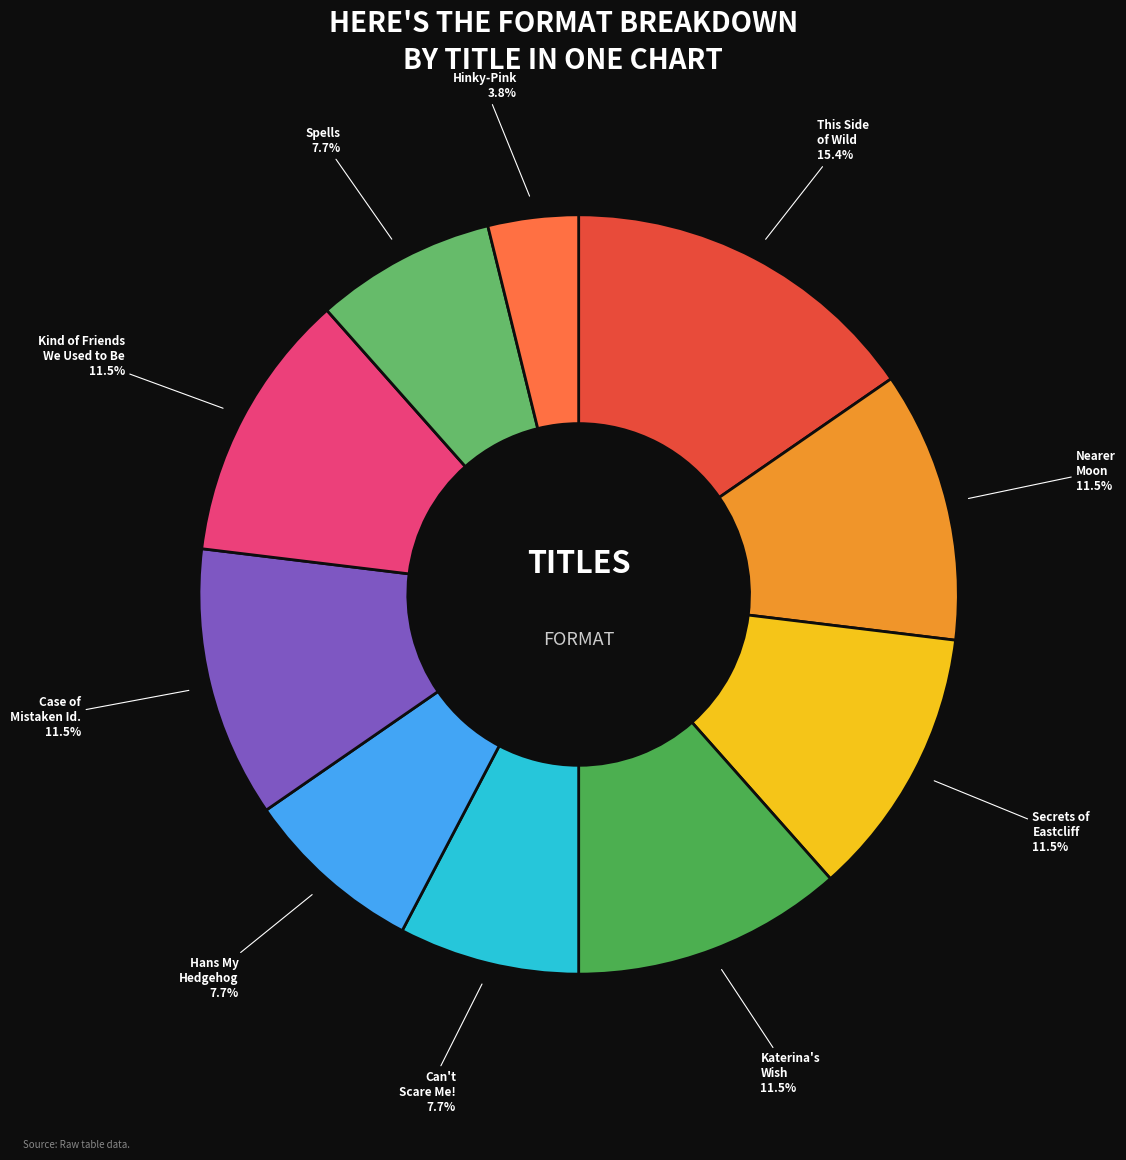

How many segments does this pie chart have?

10